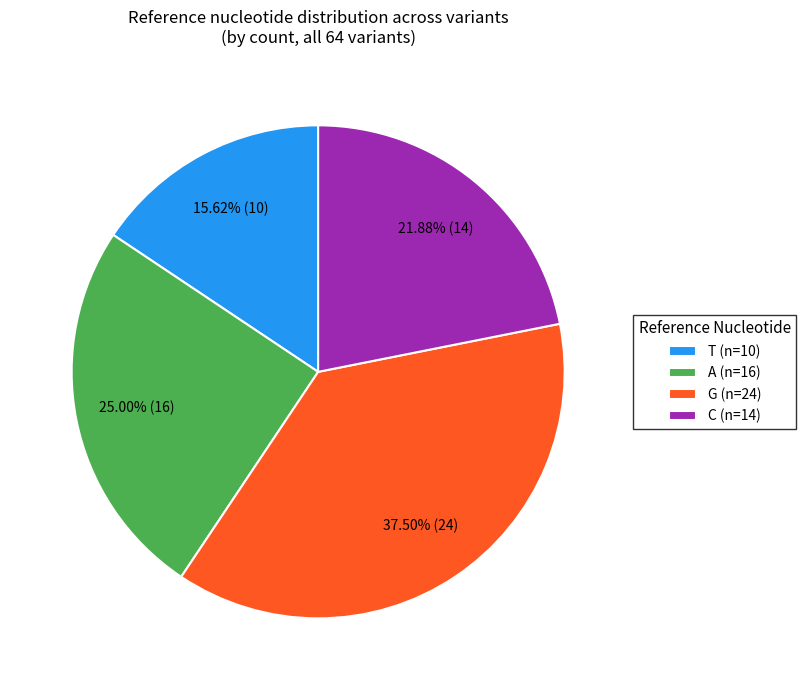

Which category has the biggest portion of the pie?

G